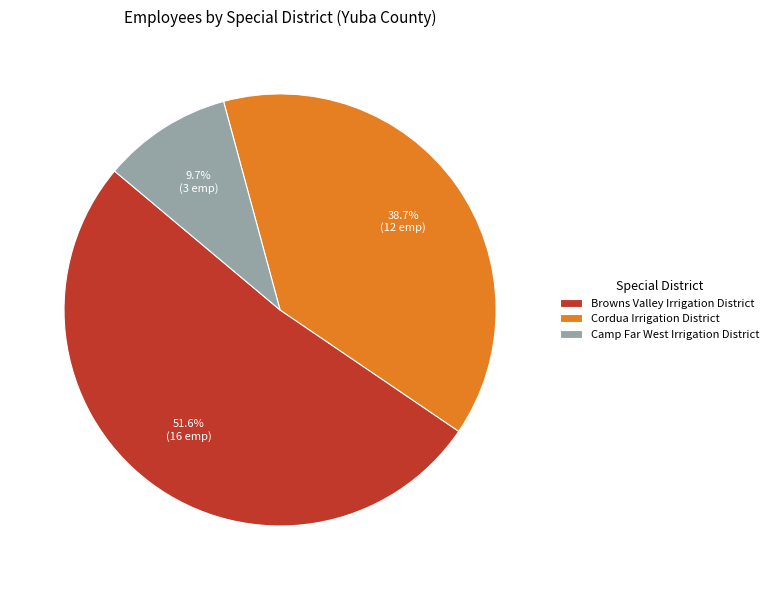

Is there any slice that represents more than half of the pie?

Yes